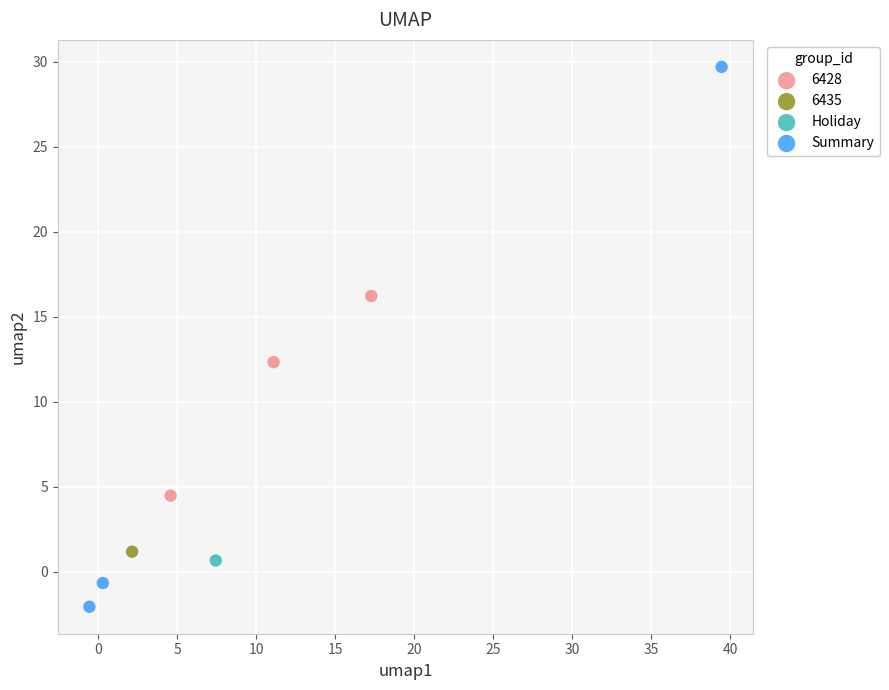

What are all the series names shown in the legend?

6428, 6435, Holiday, Summary